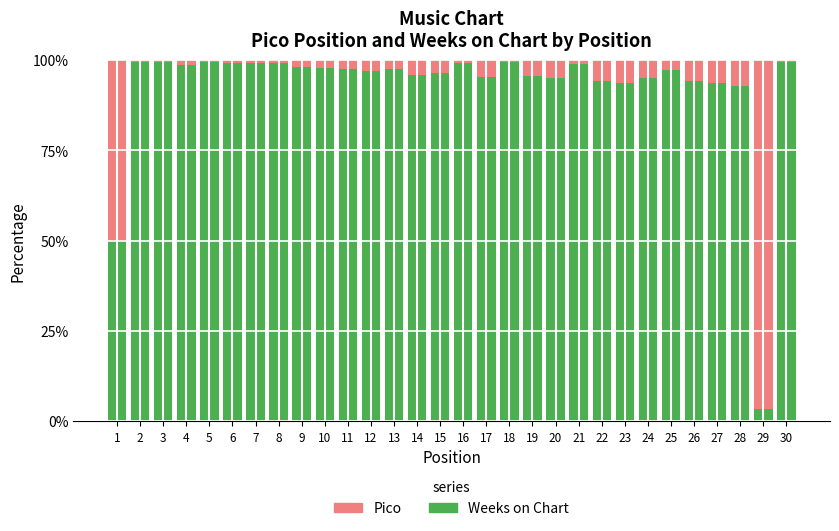

What is the lowest value of the Weeks on Chart series?

3.3